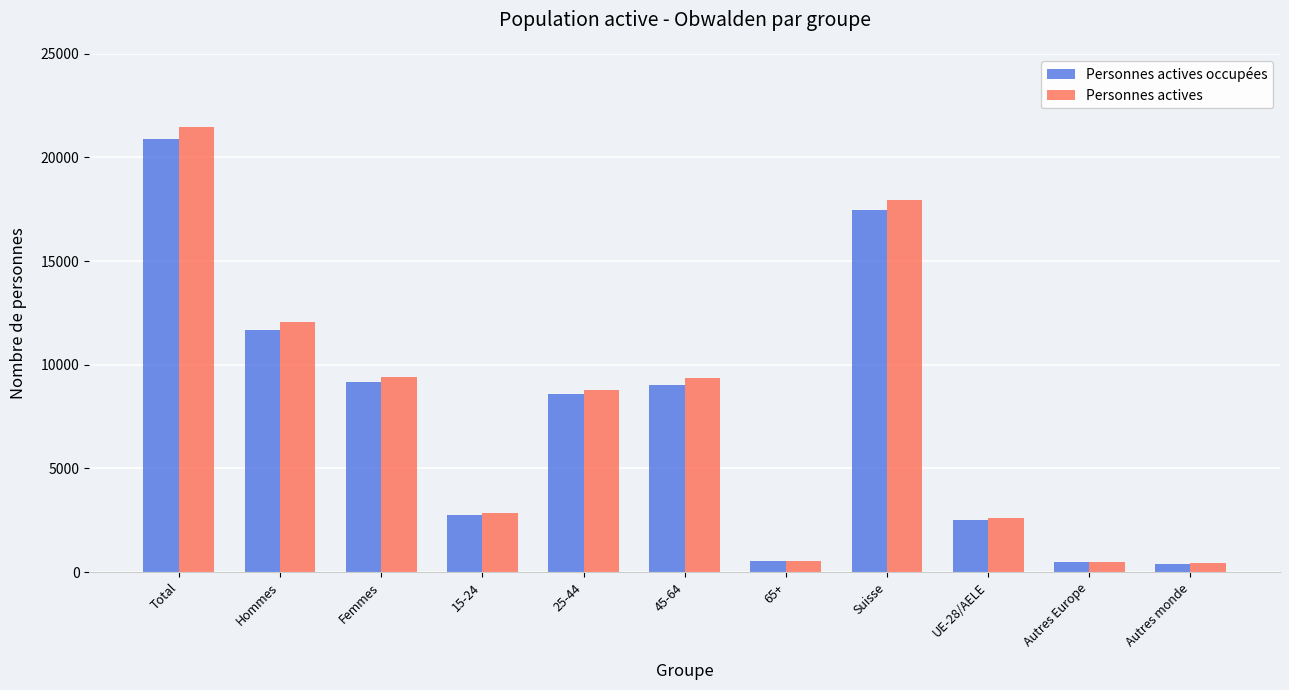

Where does the Personnes actives series first go above 8784?

Total